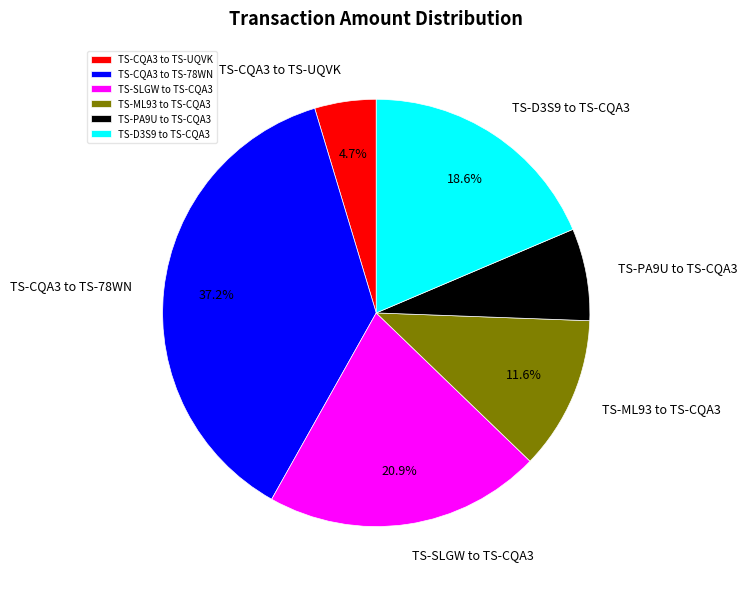

The TS-CQA3 to TS-UQVK slice represents 14% of the pie. True or false?

False